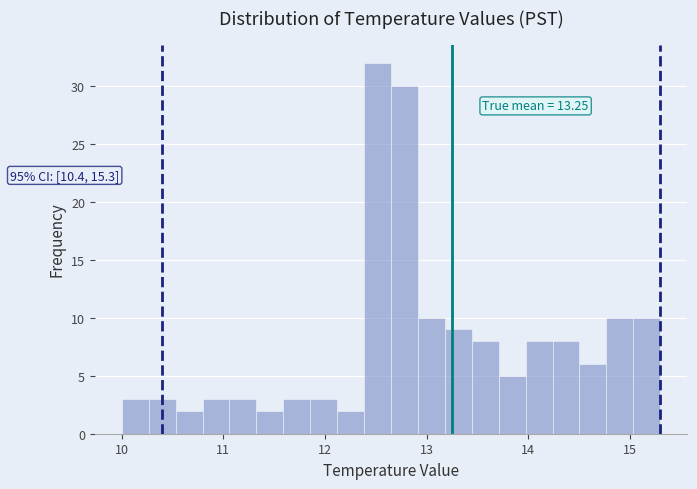

Read against the x-axis, roughly where is the centre of the tallest bar?

12.5